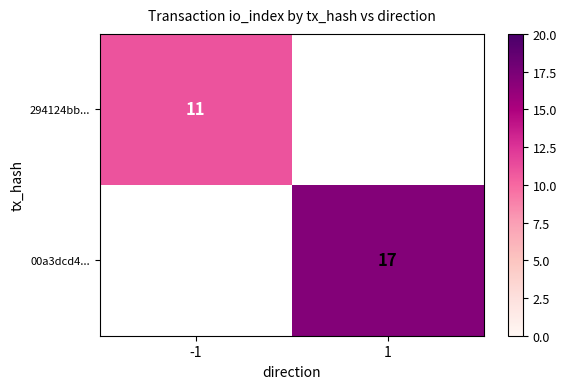

Is it true that 00a3dcd4... equals 8 at 1?

False